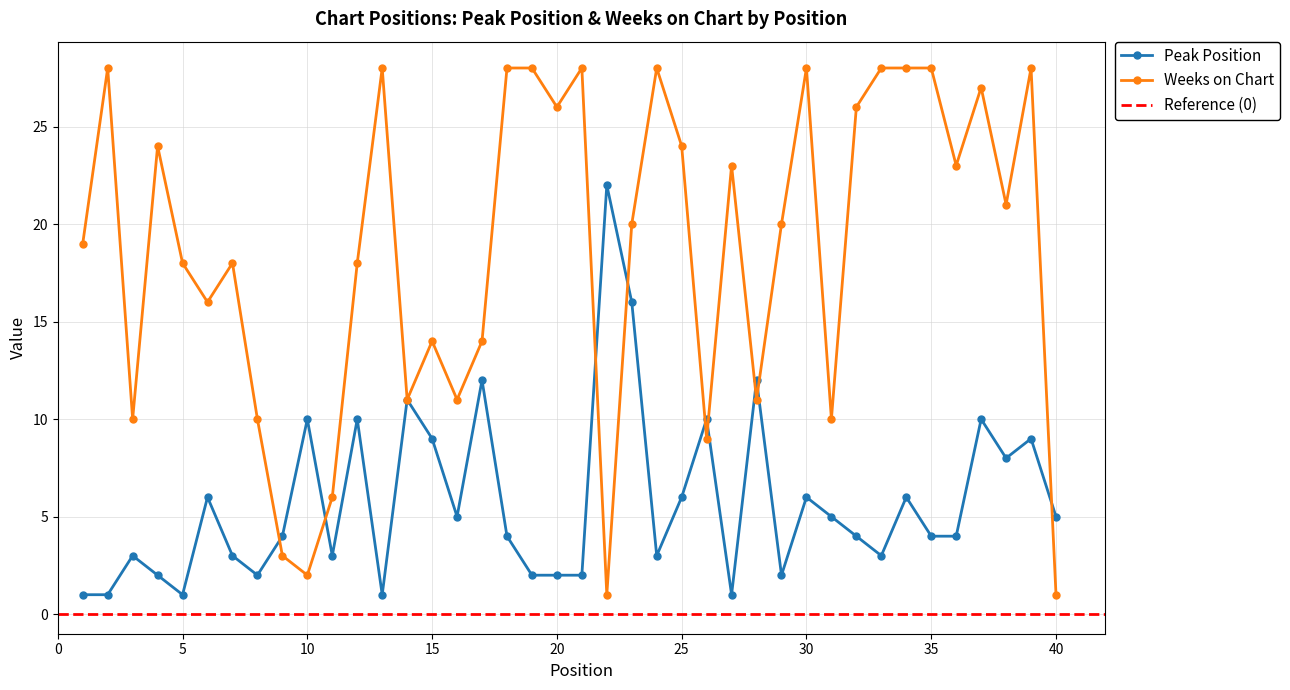

At how many categories does at least one series exceed 1?

40